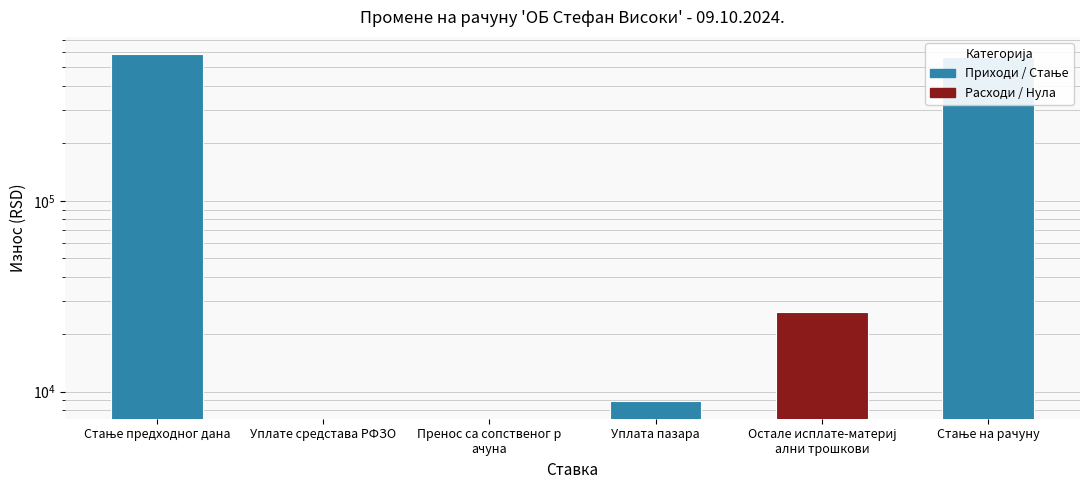

Rank the categories by value from highest to lowest.

Стање предходног дана, Стање на рачуну, Остале исплате-материј
ални трошкови, Уплата пазара, Уплате средстава РФЗО, Пренос са сопственог р
ачуна